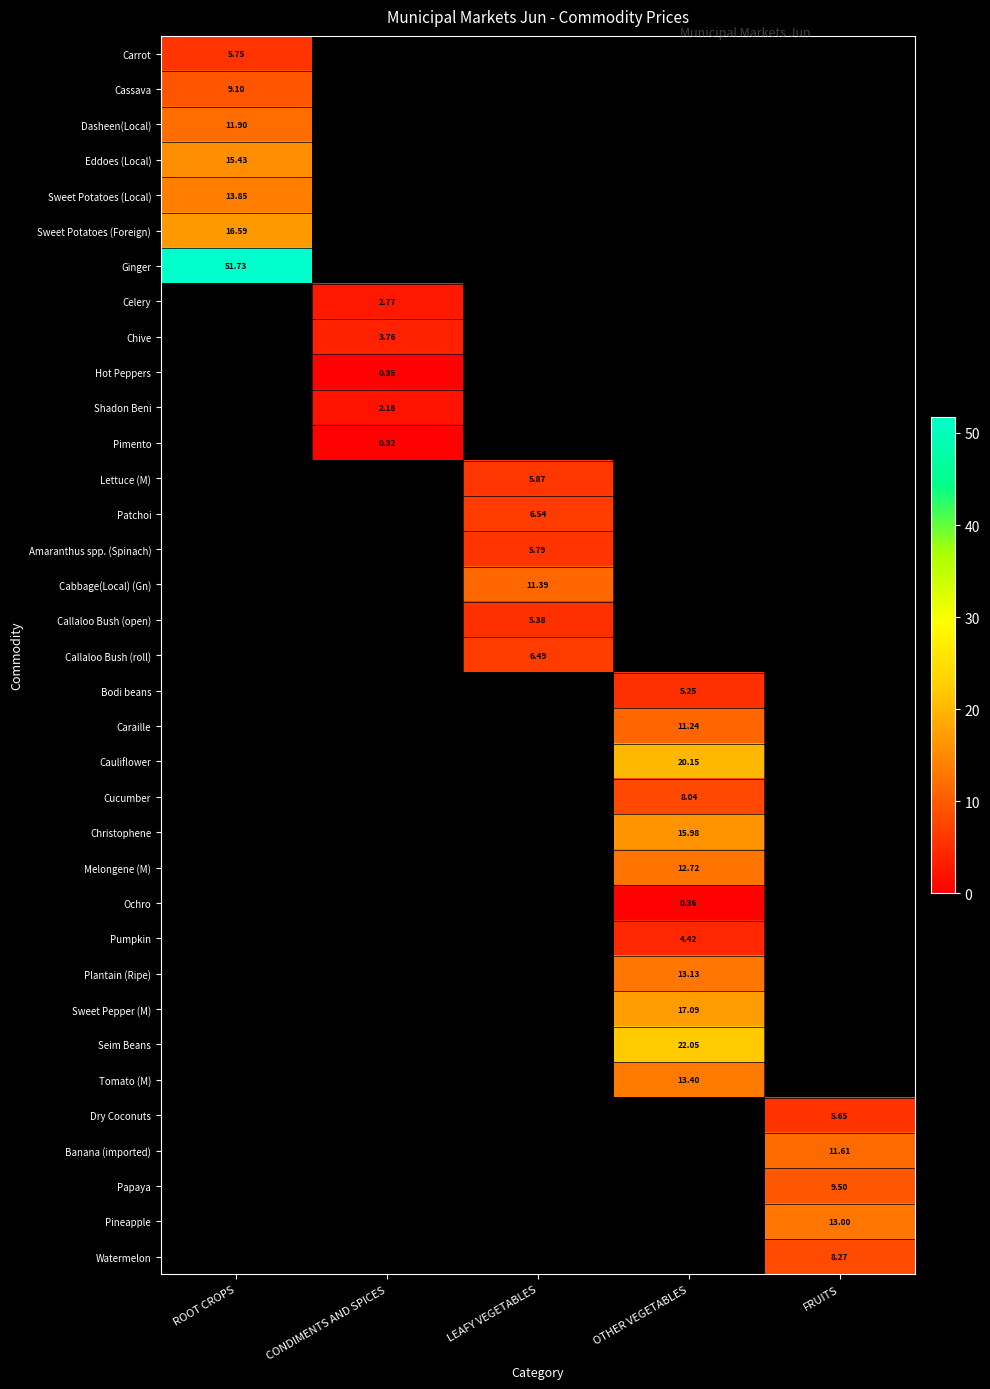

At how many categories does at least one series exceed 28?

1